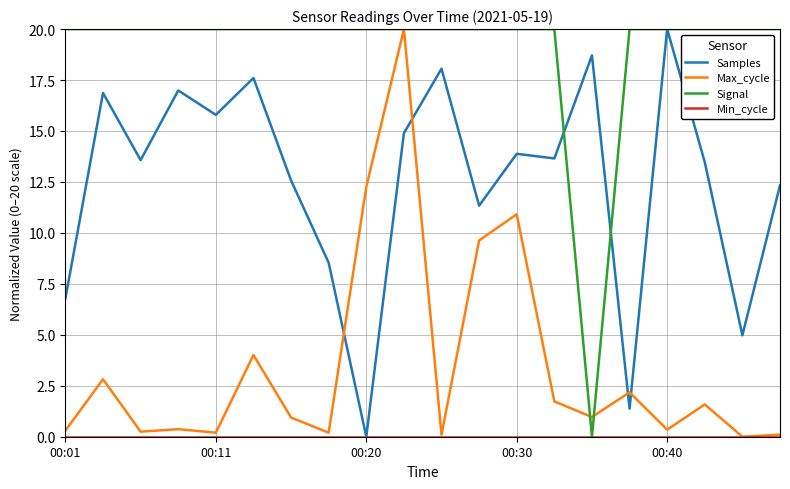

True or false: Samples and Max_cycle cross at least once.

True